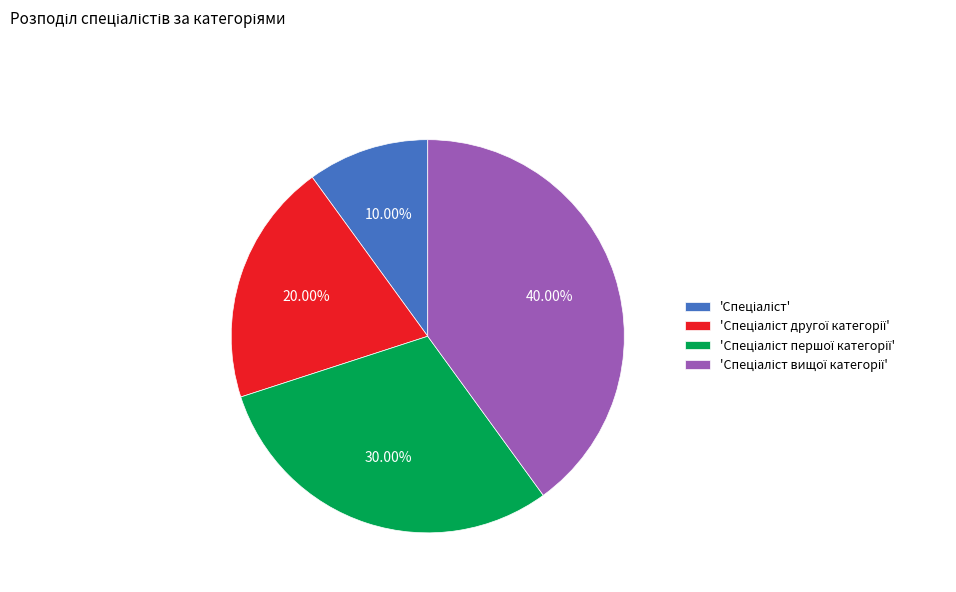

Does any single category account for the majority?

No